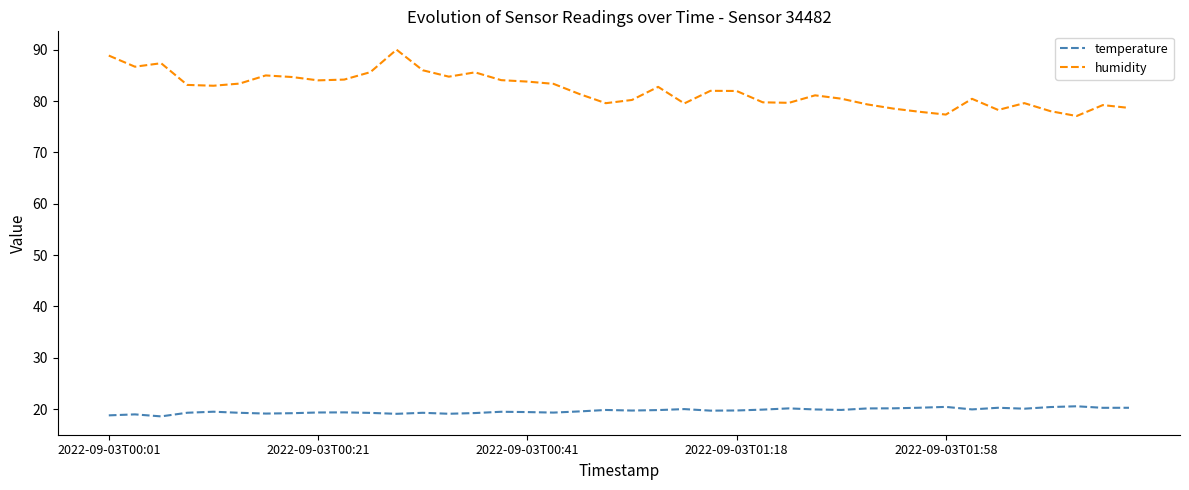

What is the difference between the maximum and minimum values in the humidity series?

12.9